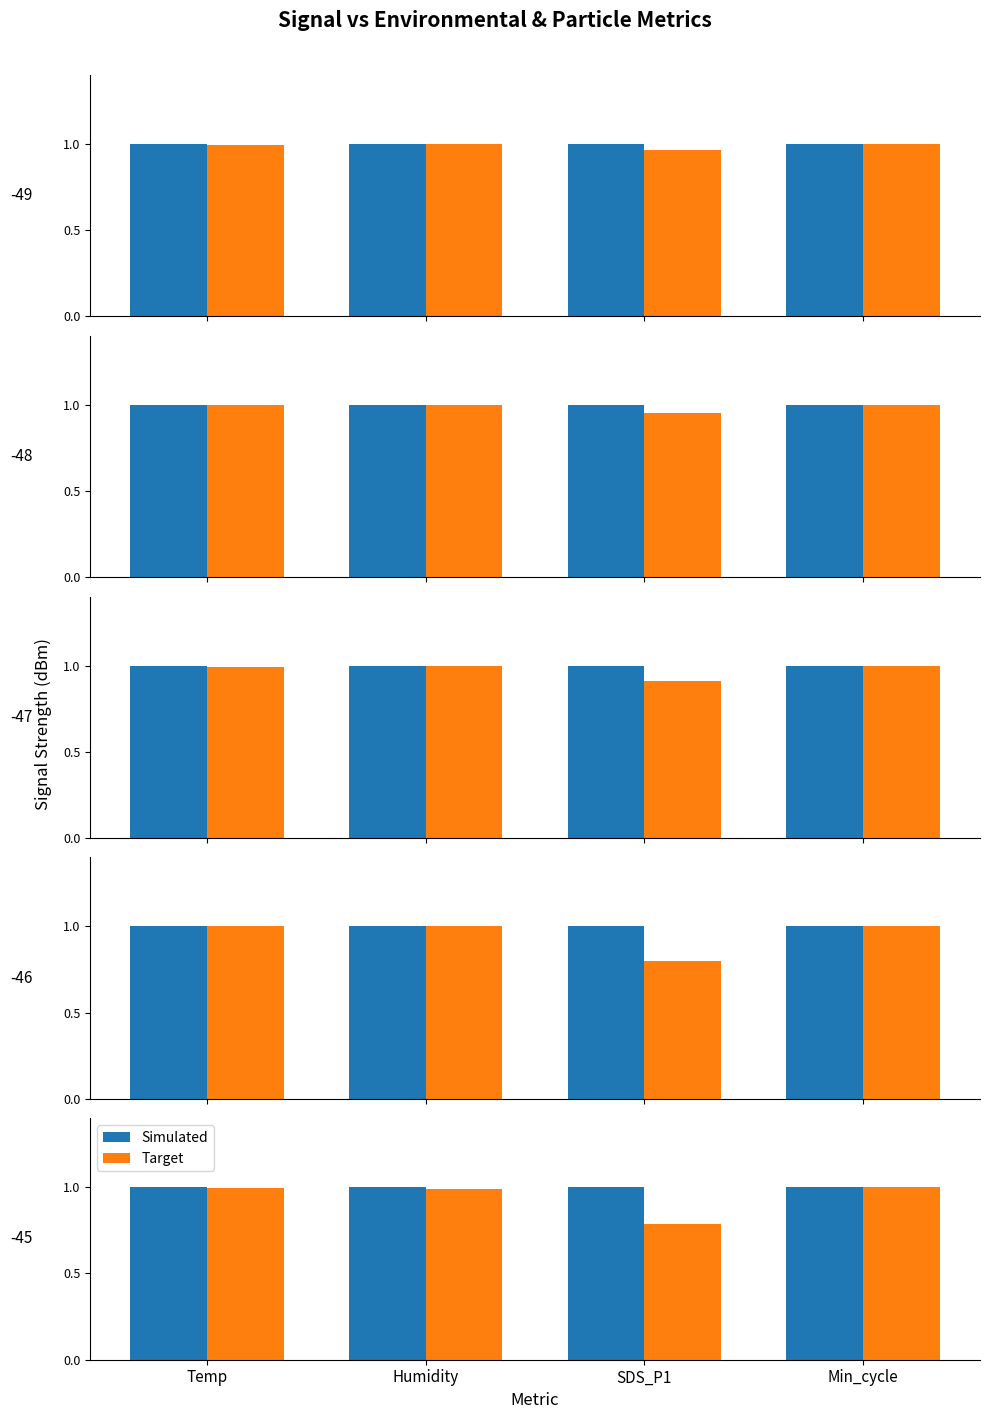

At Temp, list the series in order from largest to smallest.

Simulated, Target